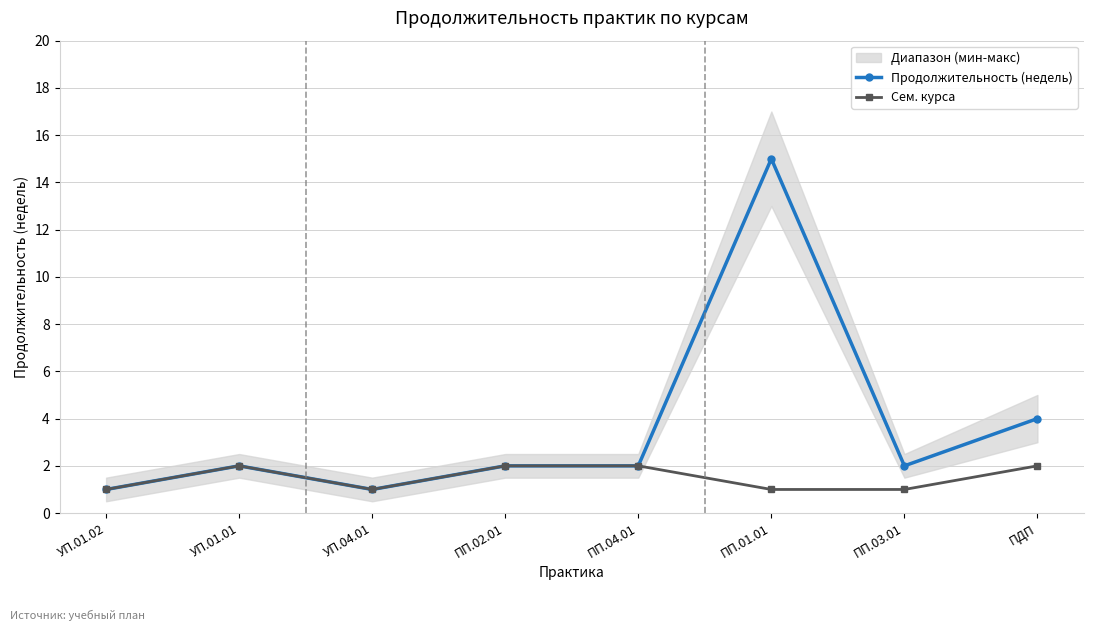

At which label does Продолжительность (недель) reach its peak?

ПП.01.01